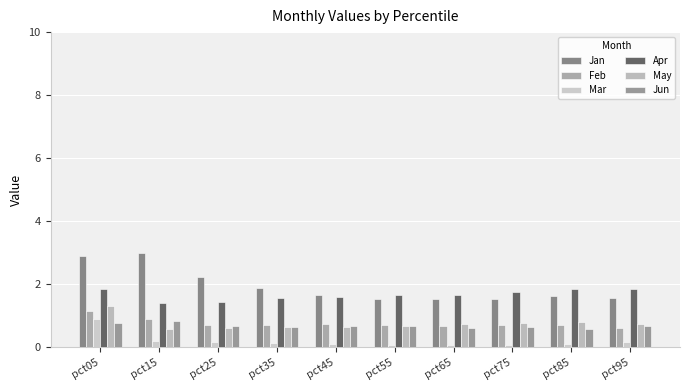

Read the Jun value at pct25.

0.7